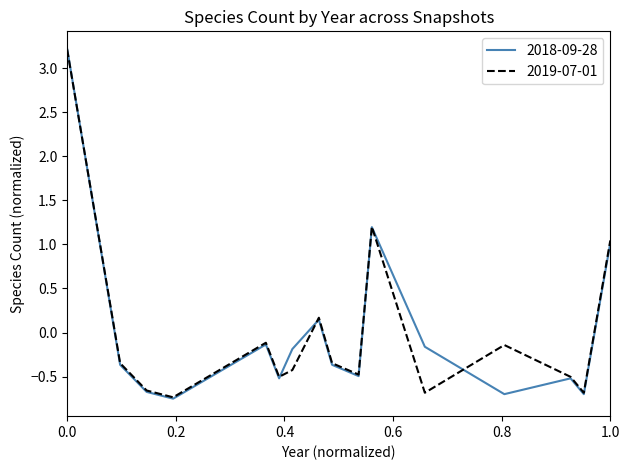

What is the maximum value shown in the chart?

3.2